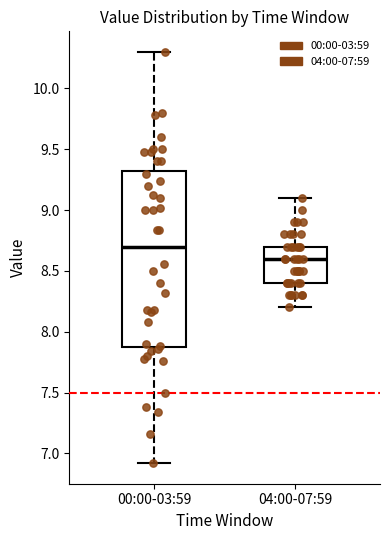

Reading left to right, read every box against the y-axis: the position of its median line, the range the box covers, and the ends of its whiskers. The values are not printed on the chart, so give them approximately, as read against the axis.

00:00-03:59: median 8.70, box 7.90 to 9.35, whiskers 6.90 to 10.30
04:00-07:59: median 8.60, box 8.40 to 8.70, whiskers 8.20 to 9.10